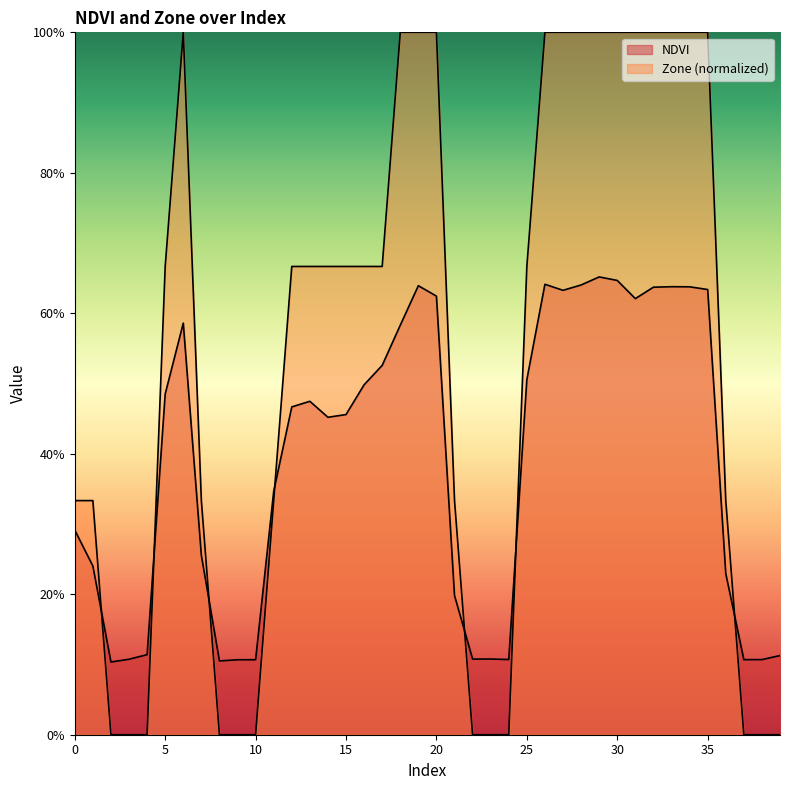

At which category does the chart reach its peak across all series?

6